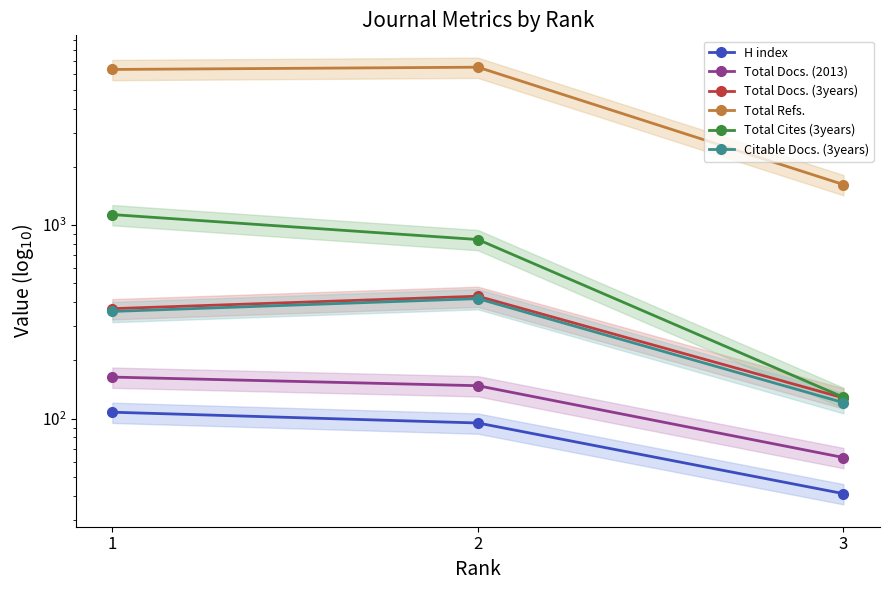

Which series has the largest range (max minus min)?

Total Refs.